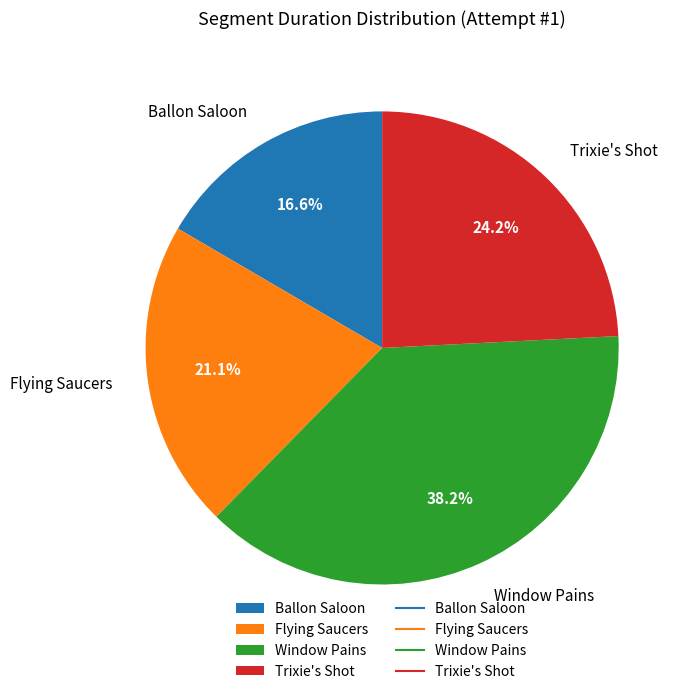

To the nearest percent, what is the difference between the largest and smallest slice percentages?

22%